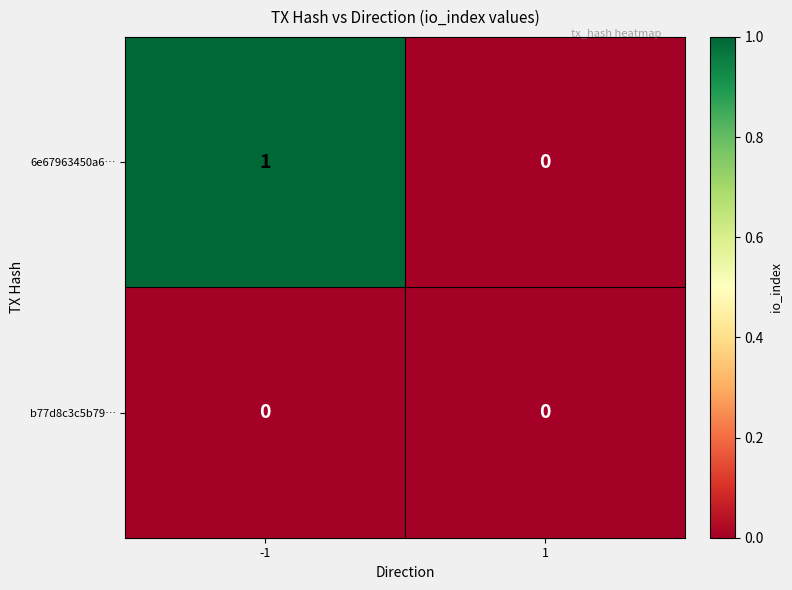

How many categories are shown in the chart?

2